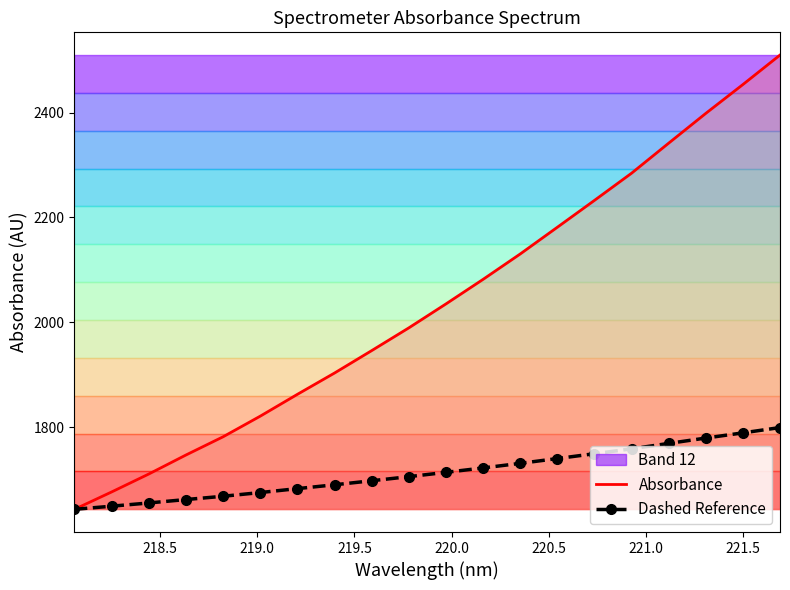

What is the smallest value displayed?

1643.8